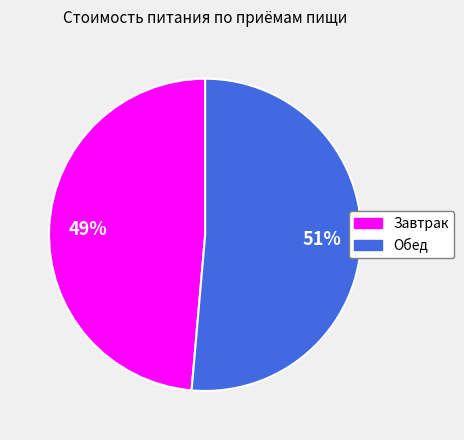

Is it true that Обед is 51% of the pie?

True